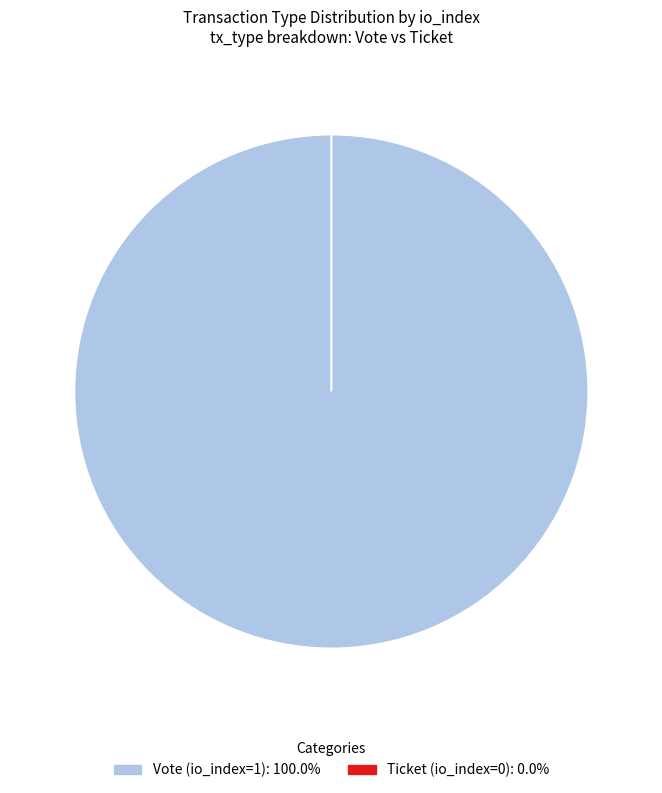

How many slices are in this pie chart?

2